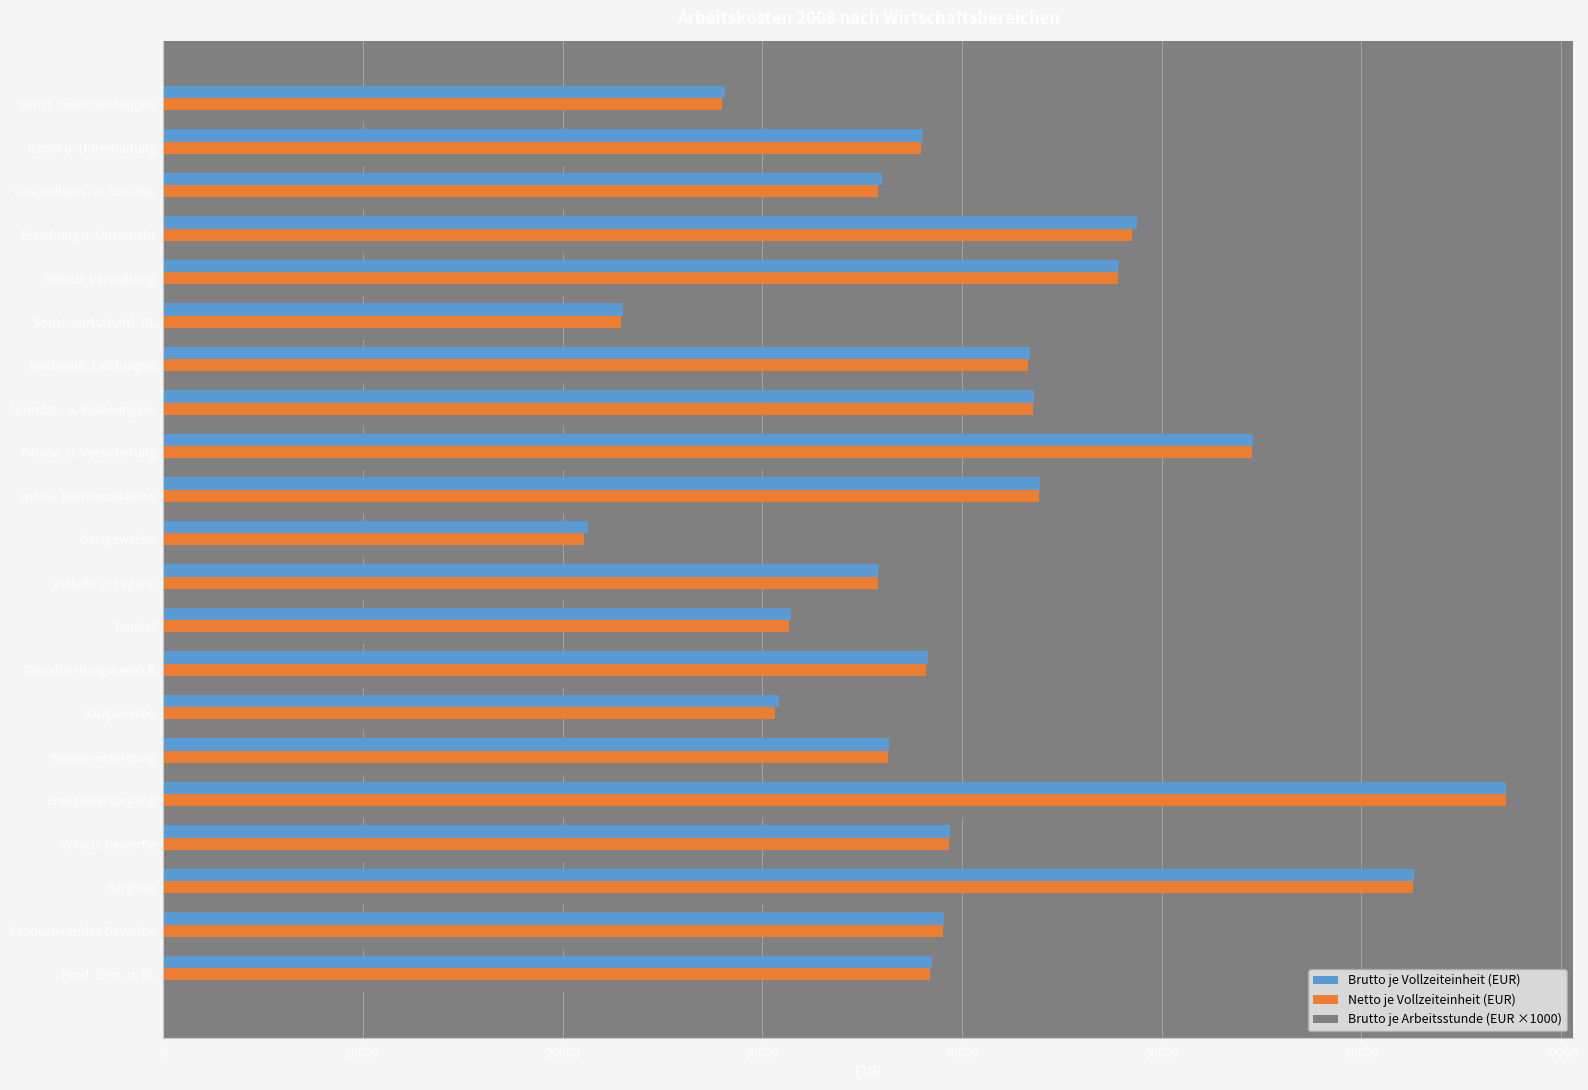

At which label does Brutto je Vollzeiteinheit (EUR) reach its minimum?

Gastgewerbe